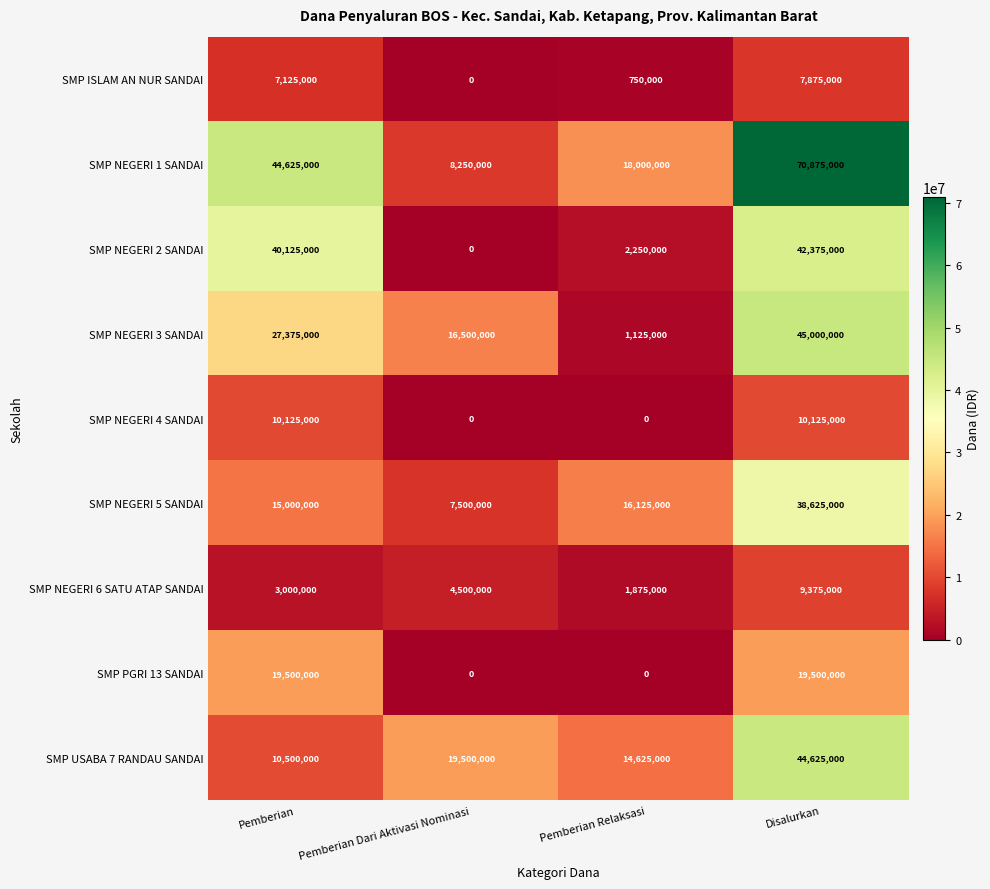

List the labels in order of SMP NEGERI 5 SANDAI value, smallest first.

Pemberian Dari Aktivasi Nominasi, Pemberian, Pemberian Relaksasi, Disalurkan